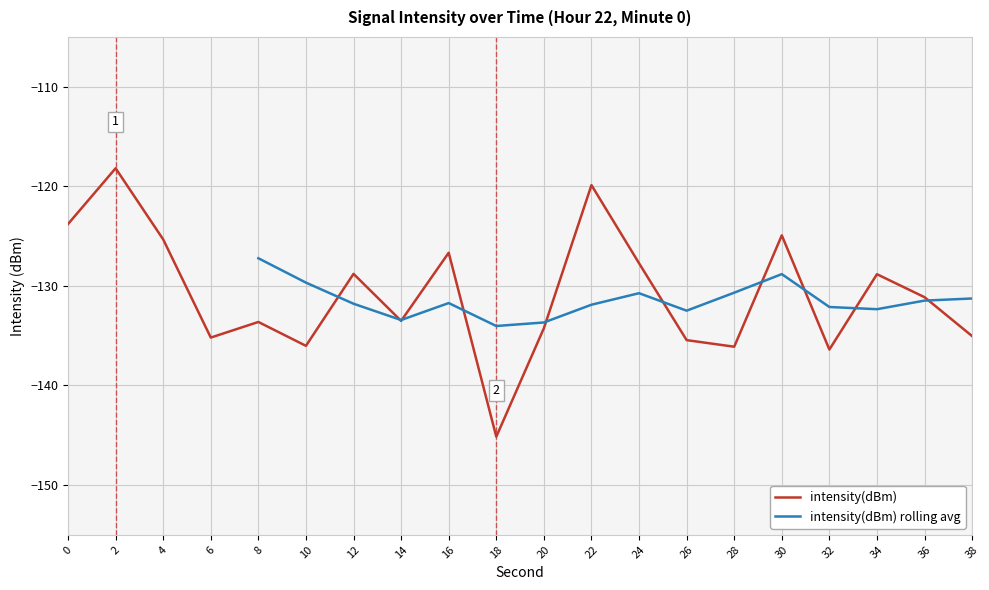

Which has a higher value, 32 or 4?

4